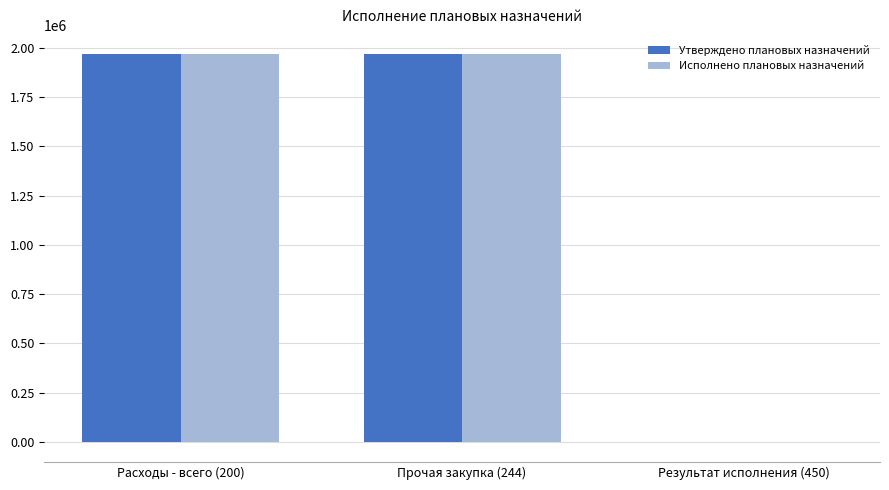

How many positive values does the Утверждено плановых назначений series have?

2